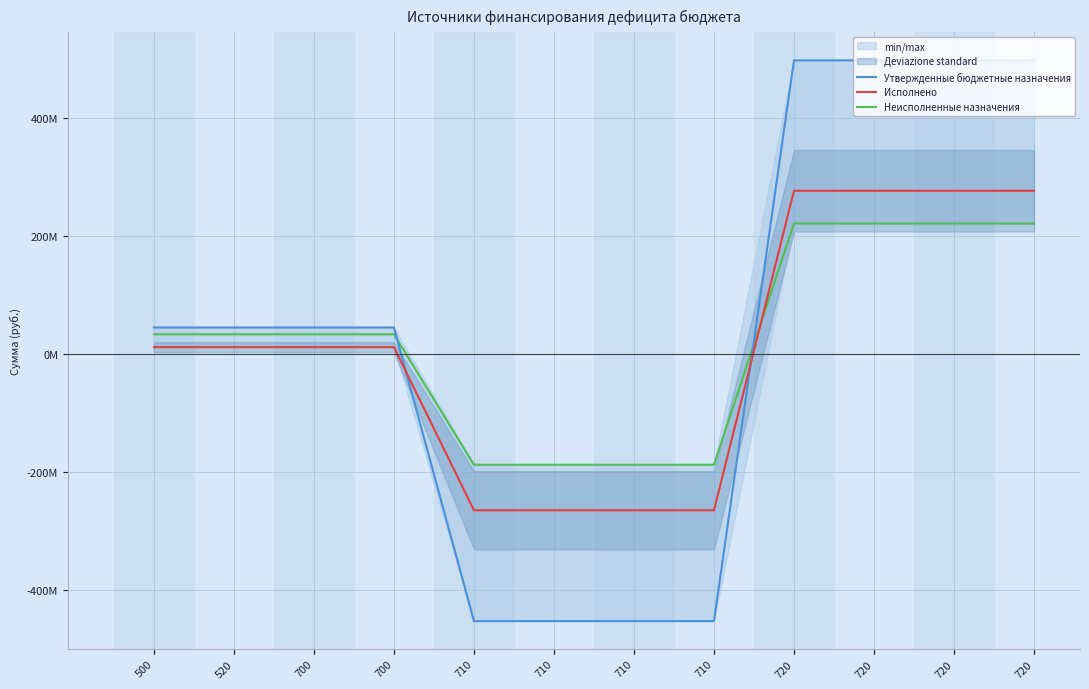

What is the total value across all series at 720?

996008238.9